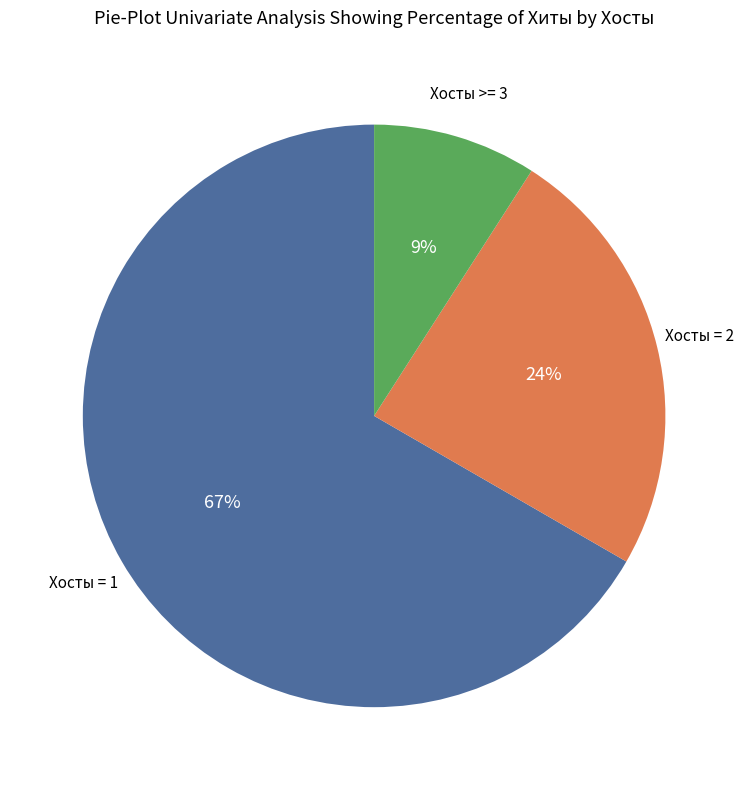

Is there a majority slice in this chart?

Yes